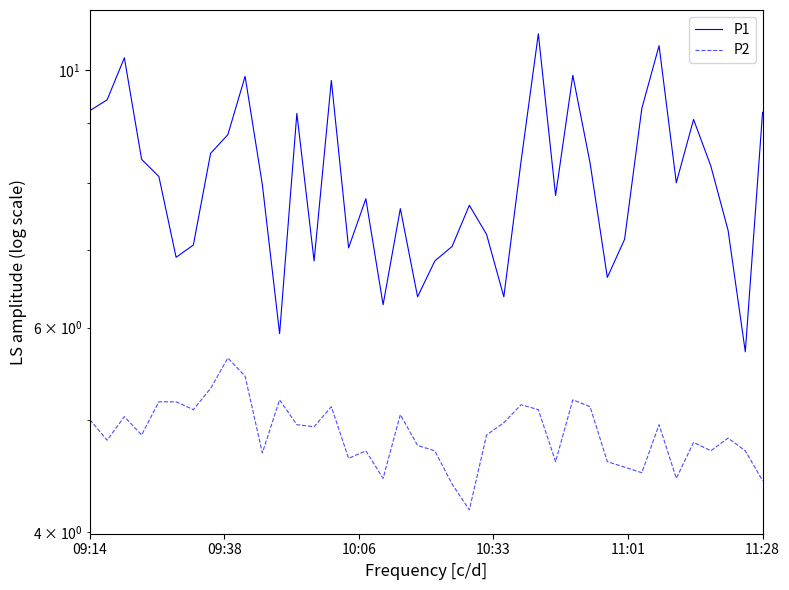

What is the difference between the maximum and second lowest values in the P2 series?

1.2